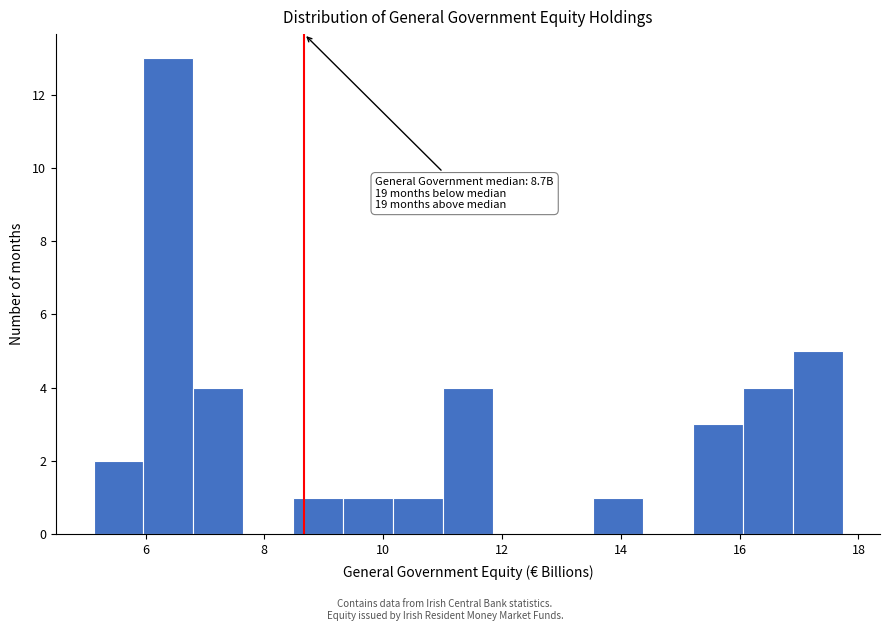

Over which range of the x-axis is the bar tallest?

6.0 to 6.8